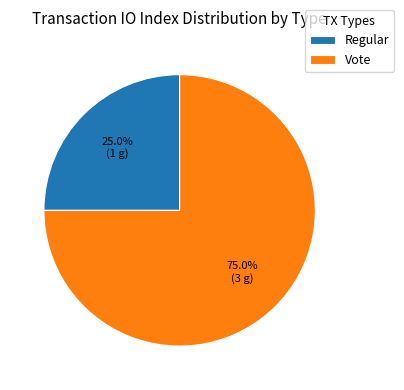

Which slice is the smallest?

Regular